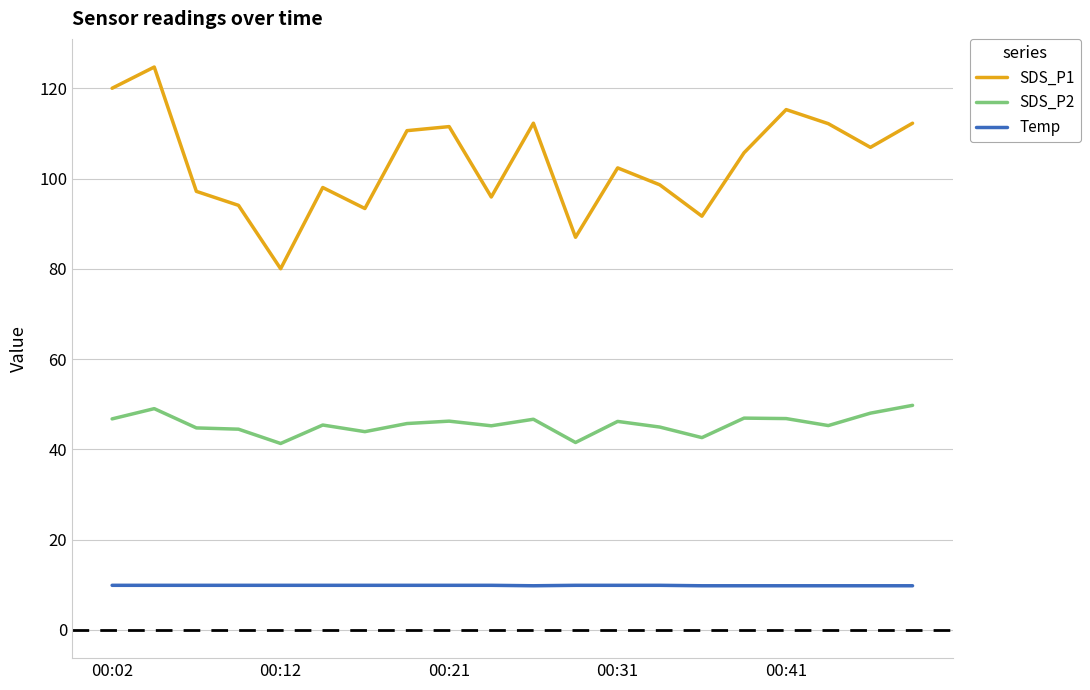

List the series in order of their peak value, highest first.

SDS_P1, SDS_P2, Temp